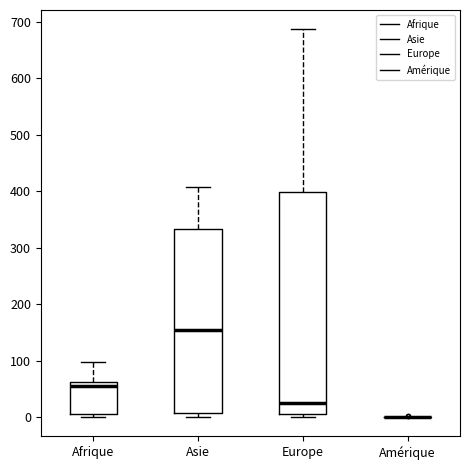

Comparing the boxes themselves (not the whiskers), which one is the tallest?

Europe